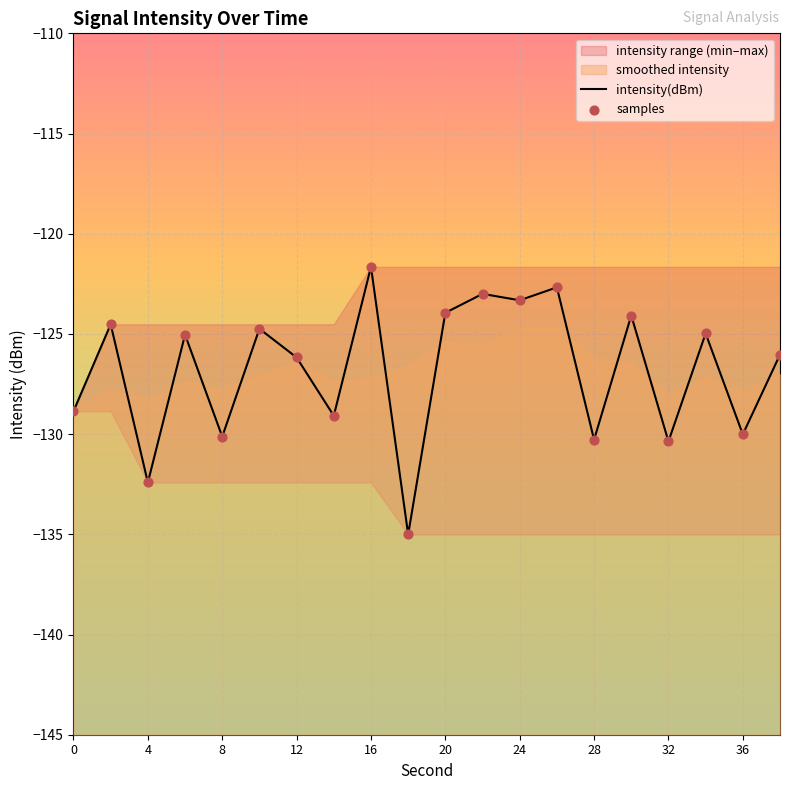

Which series contains the lowest Y value?

intensity(dBm)